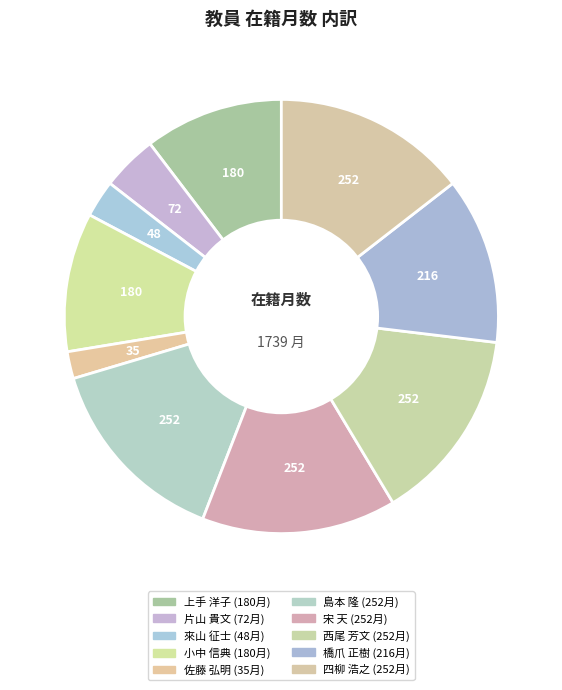

Is 島本 隆 the majority of the pie?

No